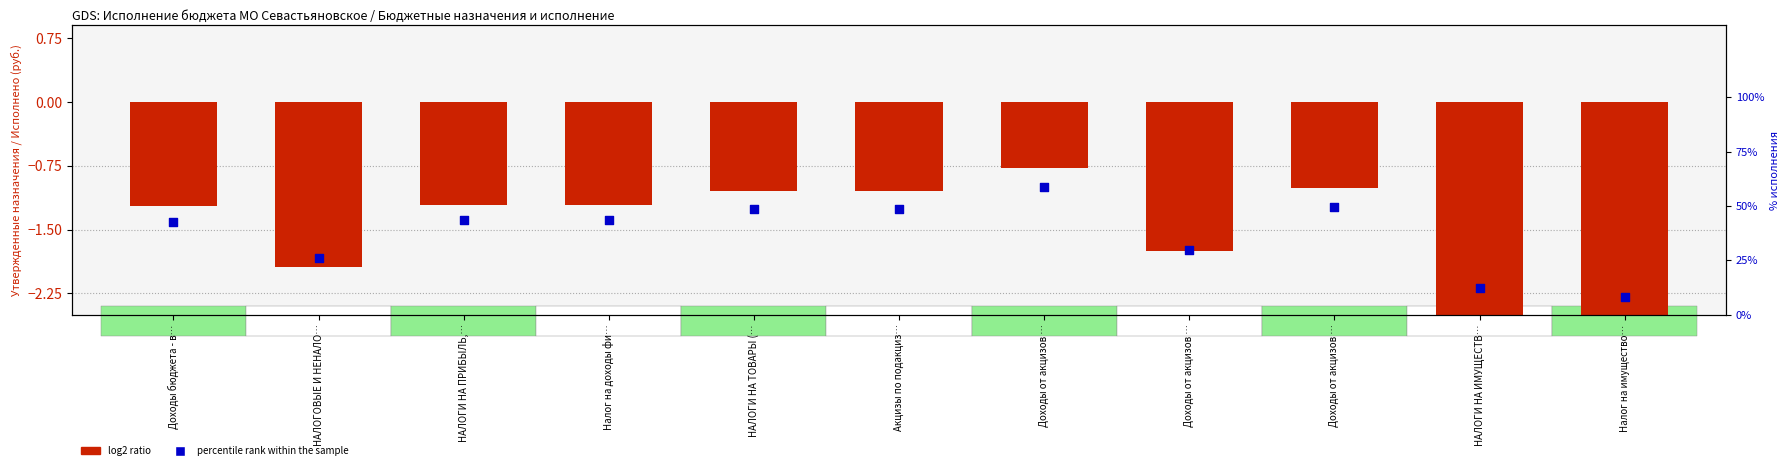

Is the value of log2 ratio at НАЛОГИ НА ИМУЩЕСТВ… greater than the value of percentile rank within the sample at НАЛОГИ НА ИМУЩЕСТВ…?

No